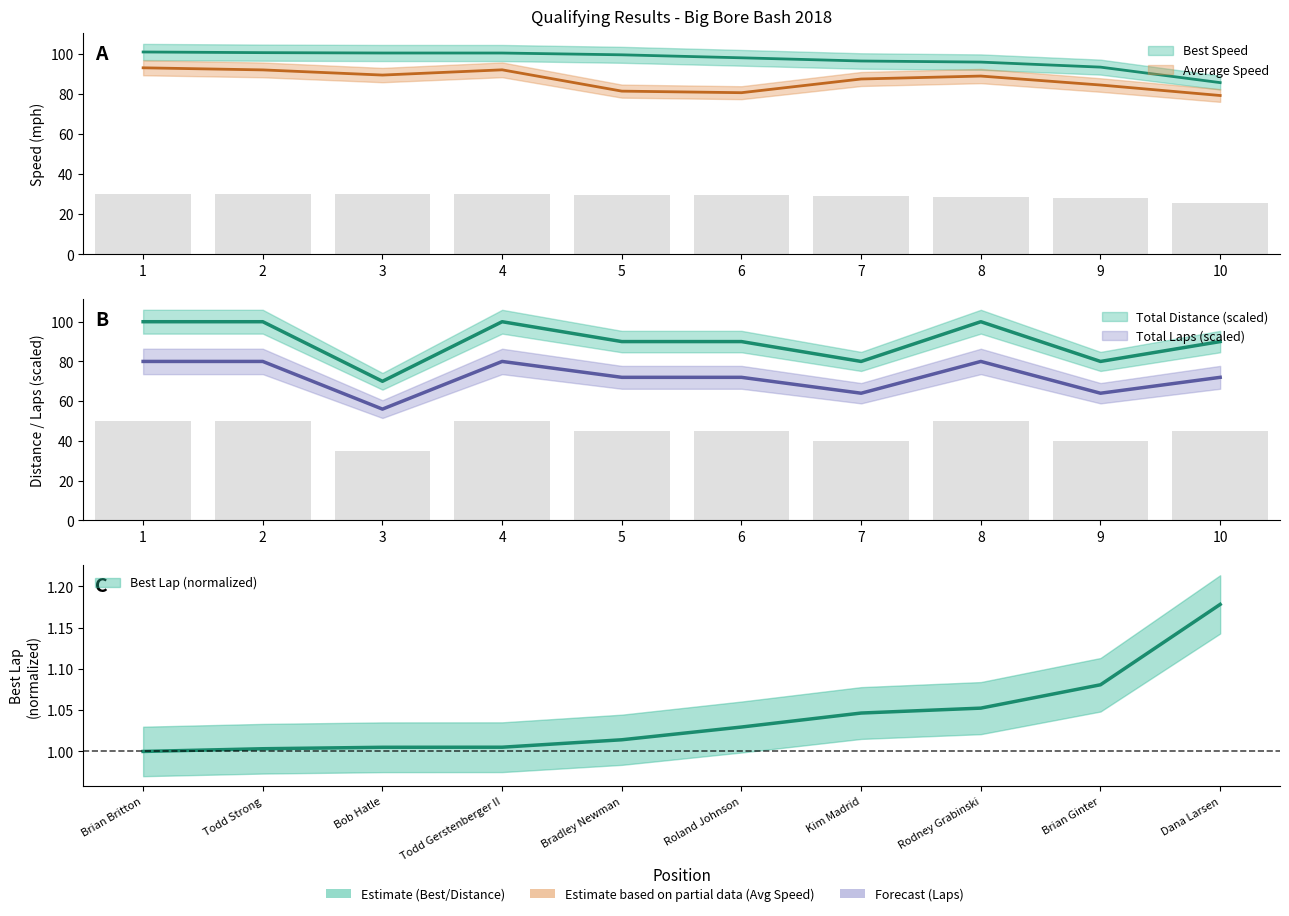

Which category has the lowest value across all series?

1